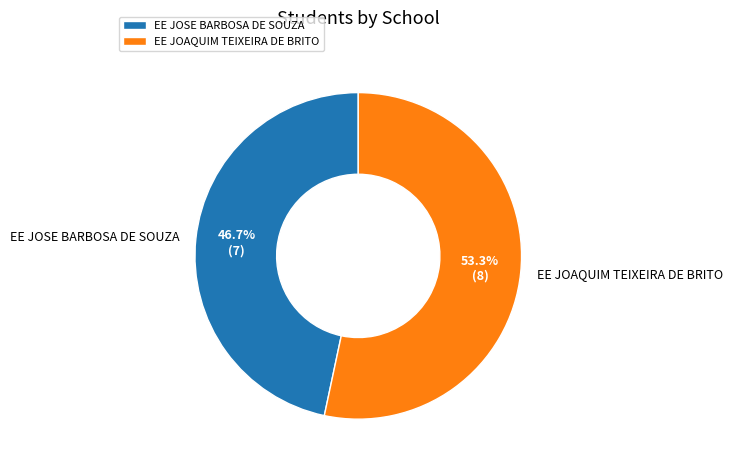

Approximately how many times larger is the value at EE JOSE BARBOSA DE SOUZA compared to EE JOAQUIM TEIXEIRA DE BRITO?

0.9